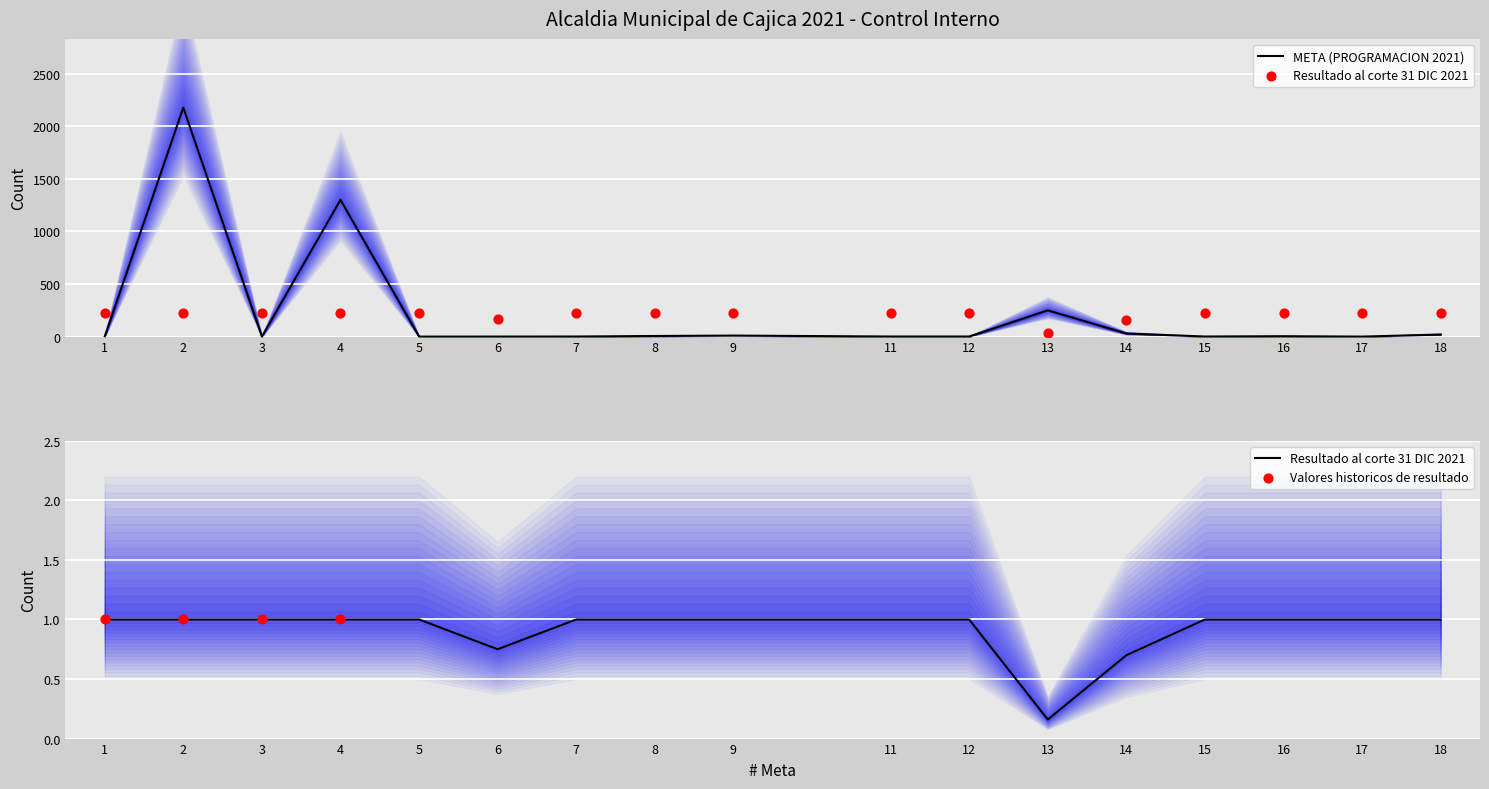

At which category is the sum across all series the highest?

2